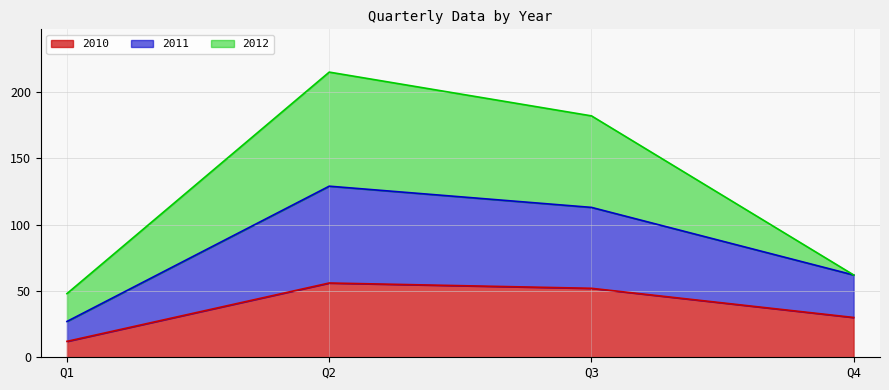

What is the approximate value of 2011 at Q1, to the nearest 10?

30